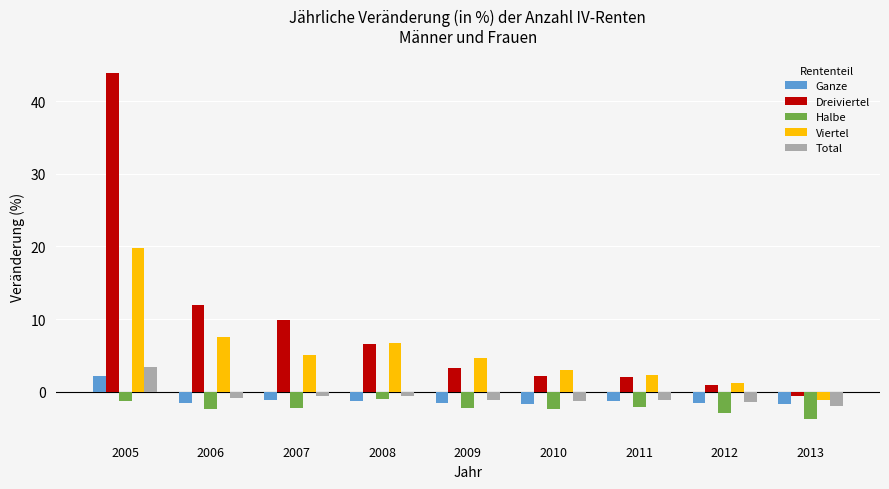

What is the total value across all series at 2006?

14.6